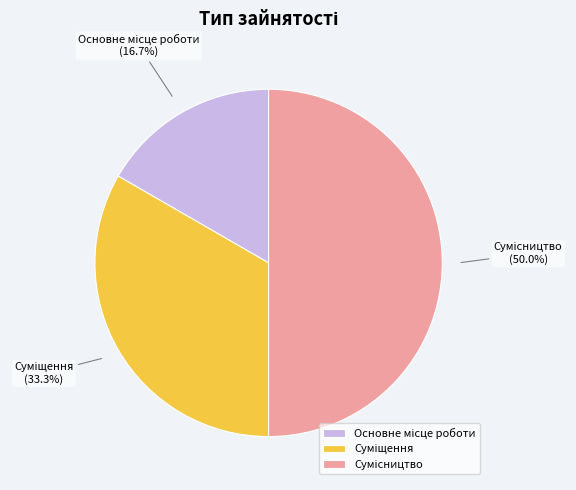

Rank the categories by value from lowest to highest.

Основне місце роботи, Суміщення, Сумісництво